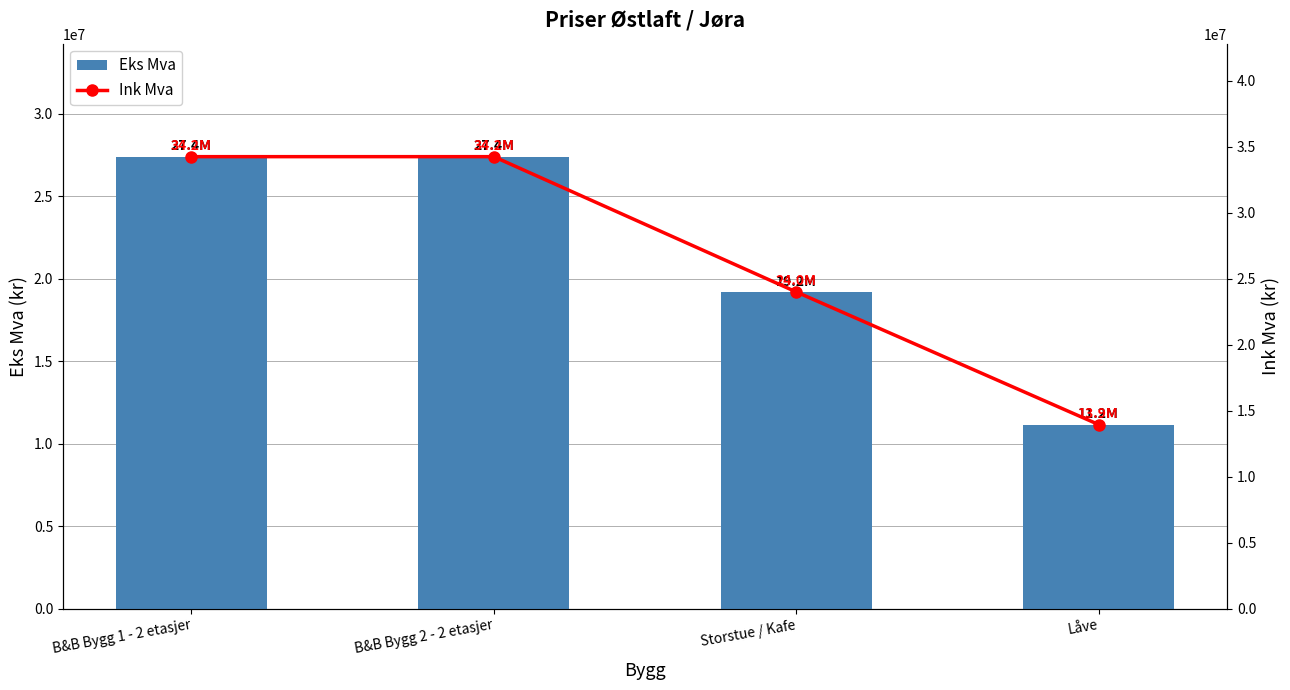

Is it true that Eks Mva equals 14322530 at B&B Bygg 2 - 2 etasjer?

False